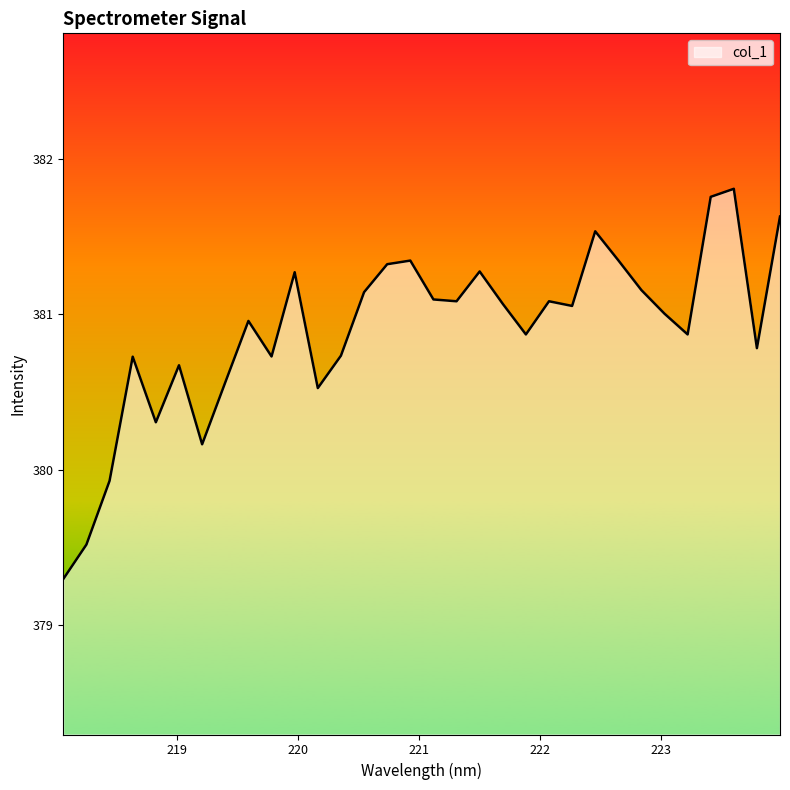

What is the maximum value shown in the chart?

381.8